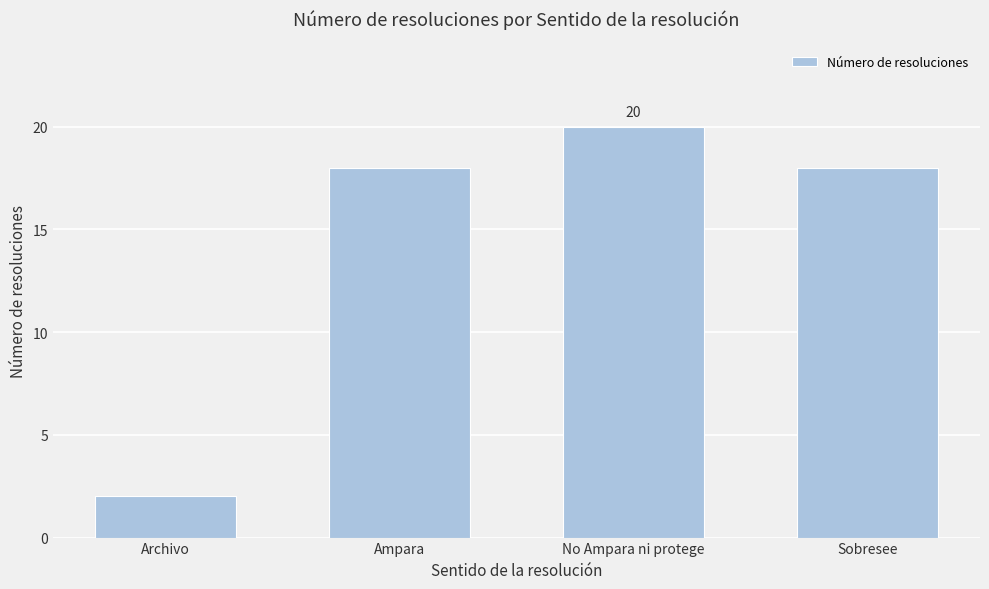

Reading right to left, list all the values displayed in this chart.

18	20	18	2